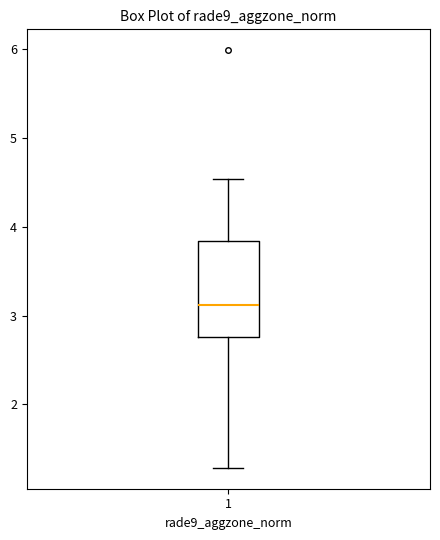

Where does the upper whisker of the box at x = 1 end on the y-axis? The values are not printed on the chart, so give them approximately, as read against the axis.

4.5